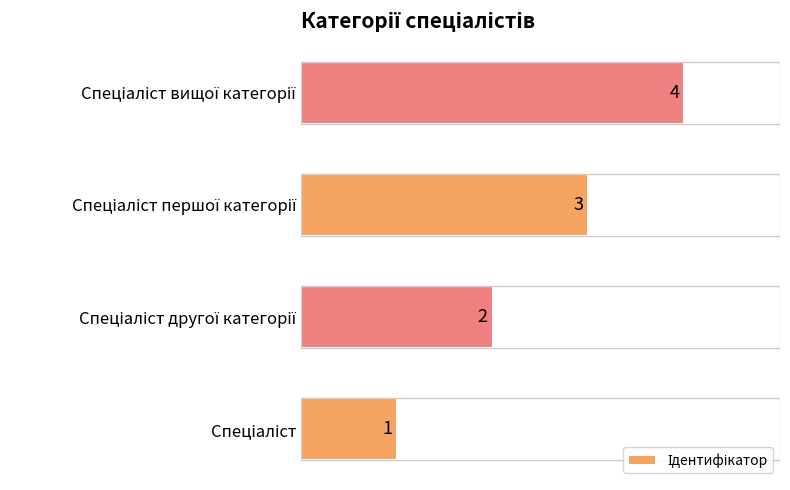

What is the difference between the maximum and minimum values?

3